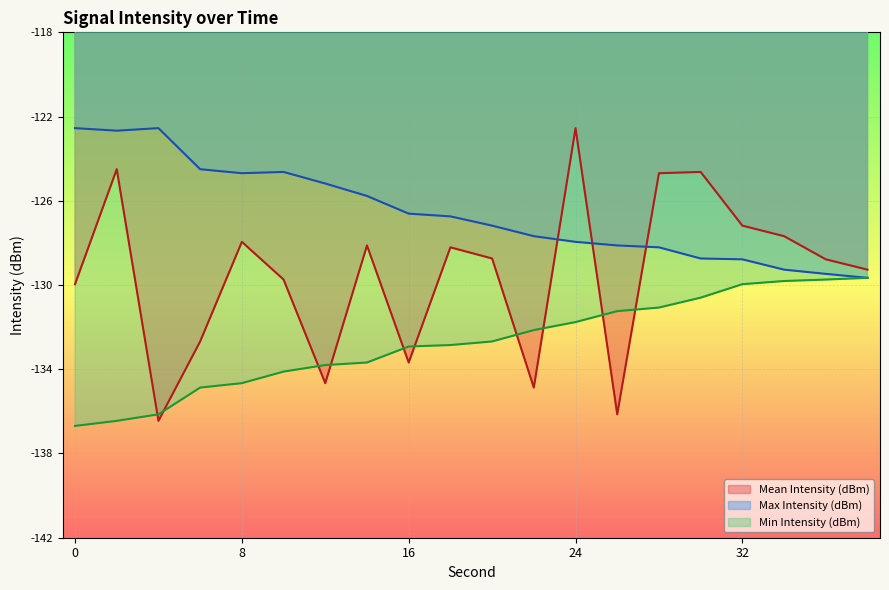

Where is the first local minimum for Mean Intensity (dBm)?

4